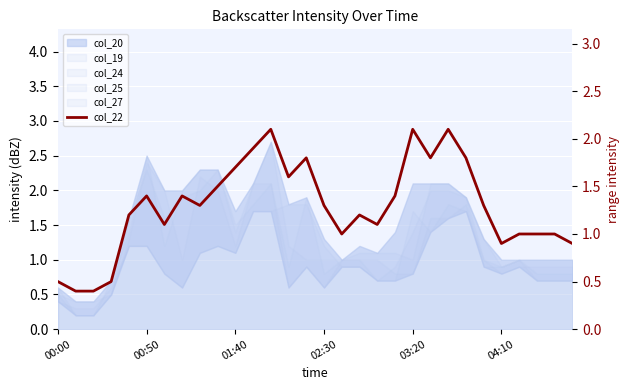

The value at 6 is 0.3. True or false?

False